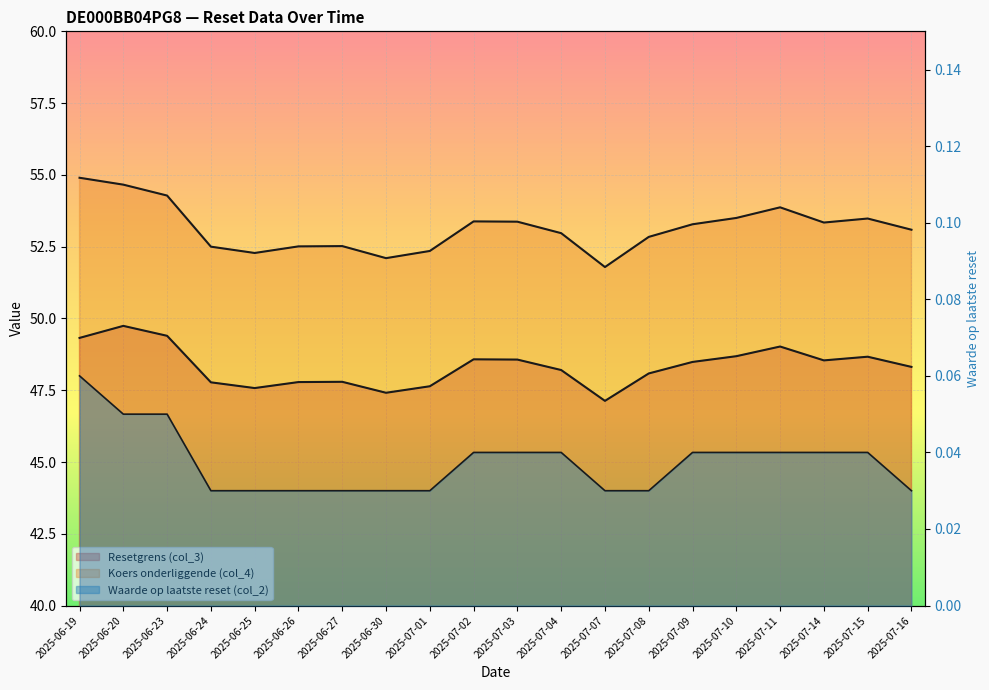

What is the value of the Resetgrens (col_3) point at the 17th from the left?

49.0